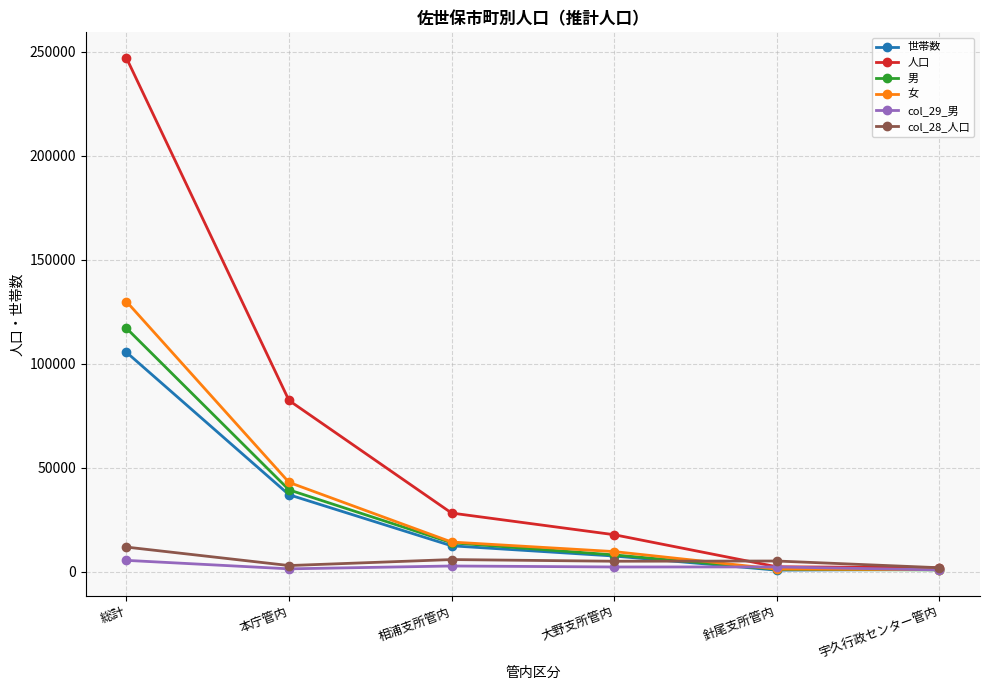

Between which two adjacent categories do 世帯数 and col_28_人口 first intersect?

大野支所管内 and 針尾支所管内